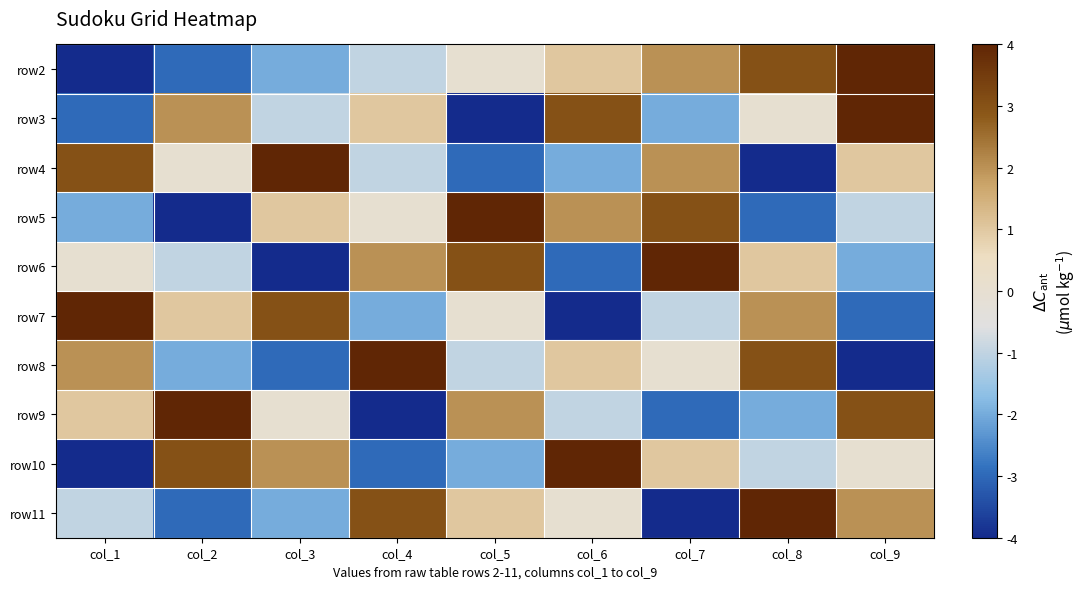

Reading left to right, what are all the values shown in this chart?

row2: col_1=-4	col_2=-3	col_3=-2	col_4=-1	col_5=0	col_6=1	col_7=2	col_8=3	col_9=4
row3: col_1=-3	col_2=2	col_3=-1	col_4=1	col_5=-4	col_6=3	col_7=-2	col_8=0	col_9=4
row4: col_1=3	col_2=0	col_3=4	col_4=-1	col_5=-3	col_6=-2	col_7=2	col_8=-4	col_9=1
row5: col_1=-2	col_2=-4	col_3=1	col_4=0	col_5=4	col_6=2	col_7=3	col_8=-3	col_9=-1
row6: col_1=0	col_2=-1	col_3=-4	col_4=2	col_5=3	col_6=-3	col_7=4	col_8=1	col_9=-2
row7: col_1=4	col_2=1	col_3=3	col_4=-2	col_5=0	col_6=-4	col_7=-1	col_8=2	col_9=-3
row8: col_1=2	col_2=-2	col_3=-3	col_4=4	col_5=-1	col_6=1	col_7=0	col_8=3	col_9=-4
row9: col_1=1	col_2=4	col_3=0	col_4=-4	col_5=2	col_6=-1	col_7=-3	col_8=-2	col_9=3
row10: col_1=-4	col_2=3	col_3=2	col_4=-3	col_5=-2	col_6=4	col_7=1	col_8=-1	col_9=0
row11: col_1=-1	col_2=-3	col_3=-2	col_4=3	col_5=1	col_6=0	col_7=-4	col_8=4	col_9=2